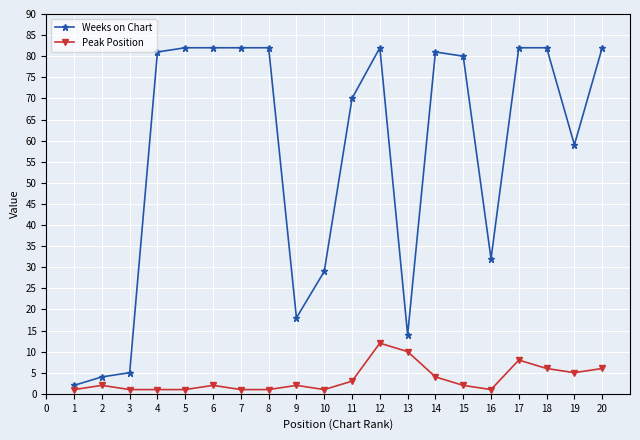

What is the maximum value shown in the chart?

82